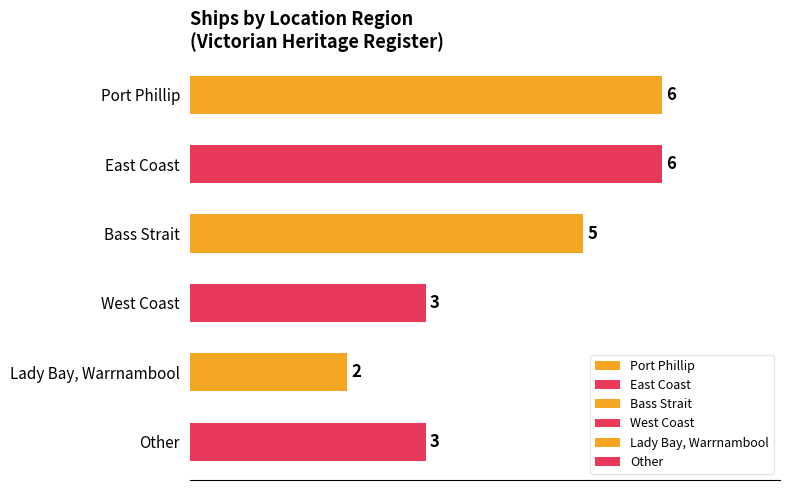

What is the approximate value at Bass Strait?

5